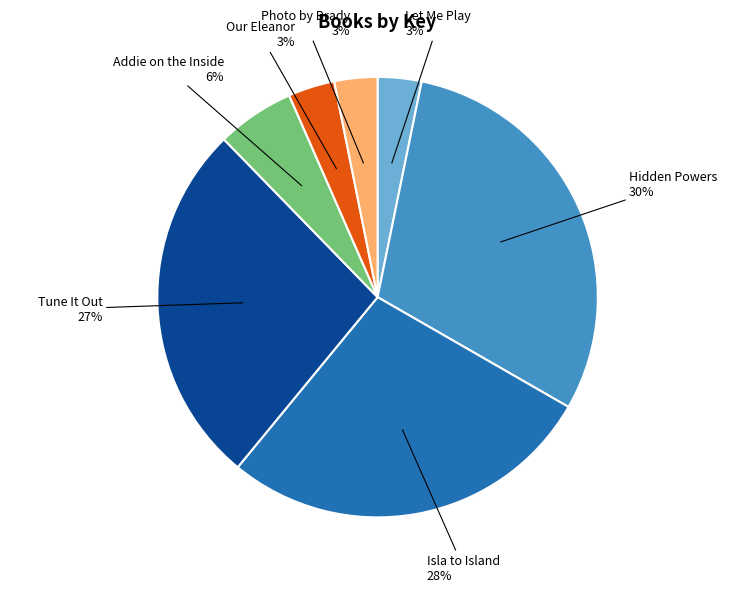

To the nearest percent, what is the average slice percentage?

14%